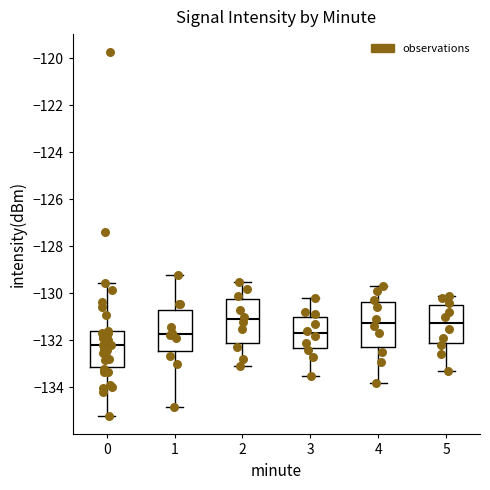

Reading left to right, transcribe this box plot: for each box, give where its median line is, the range the box spans, and where its two whiskers end, as read against the y-axis. The values are not printed on the chart, so give them approximately, as read against the axis.

0: median -132.2, box -133.2 to -131.6, whiskers -135.2 to -129.6
1: median -131.8, box -132.4 to -130.8, whiskers -134.8 to -129.2
2: median -131.0, box -132.0 to -130.2, whiskers -133.0 to -129.4
3: median -131.6, box -132.4 to -131.0, whiskers -133.4 to -130.2
4: median -131.2, box -132.2 to -130.4, whiskers -133.8 to -129.6
5: median -131.2, box -132.2 to -130.4, whiskers -133.2 to -130.0